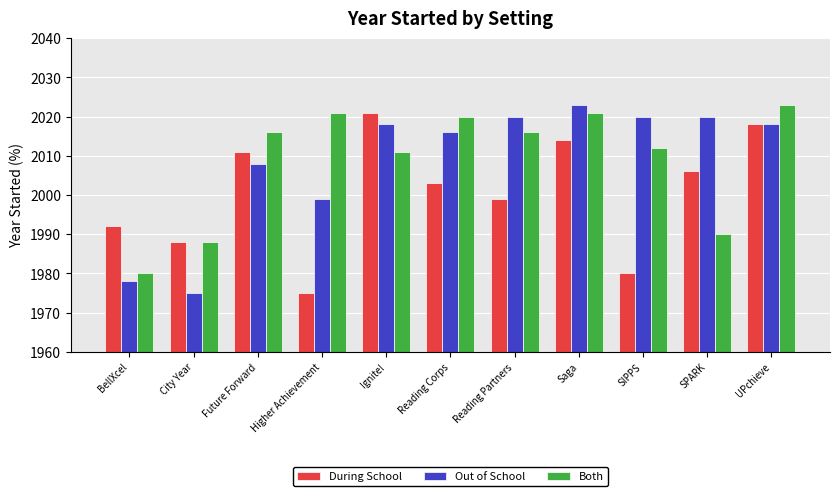

Reading left to right, transcribe all the data shown in this chart.

During School: 1992	1988	2011	1975	2021	2003	1999	2014	1980	2006	2018
Out of School: 1978	1975	2008	1999	2018	2016	2020	2023	2020	2020	2018
Both: 1980	1988	2016	2021	2011	2020	2016	2021	2012	1990	2023